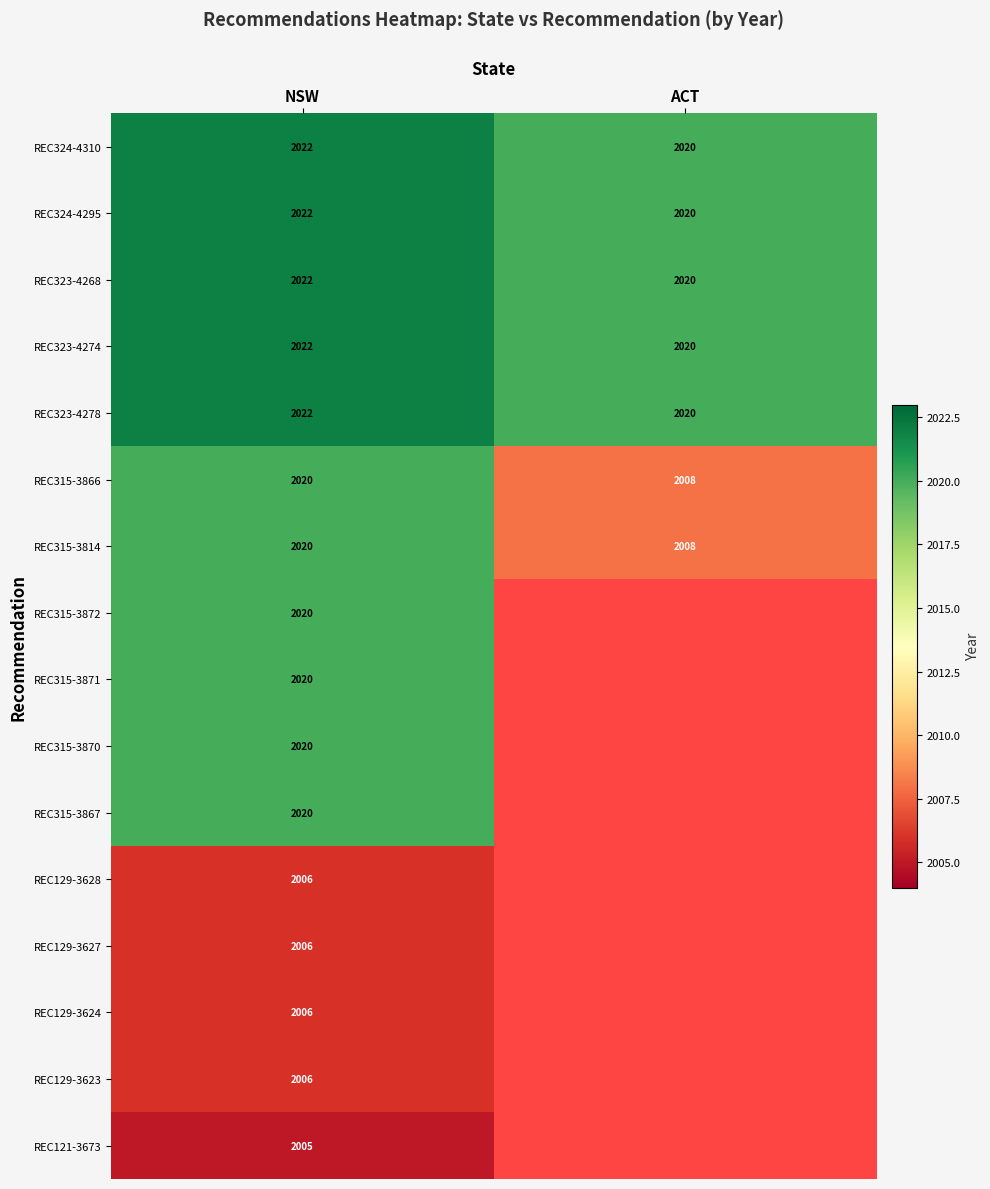

What is the approximate value of REC324-4310 at ACT?

2020